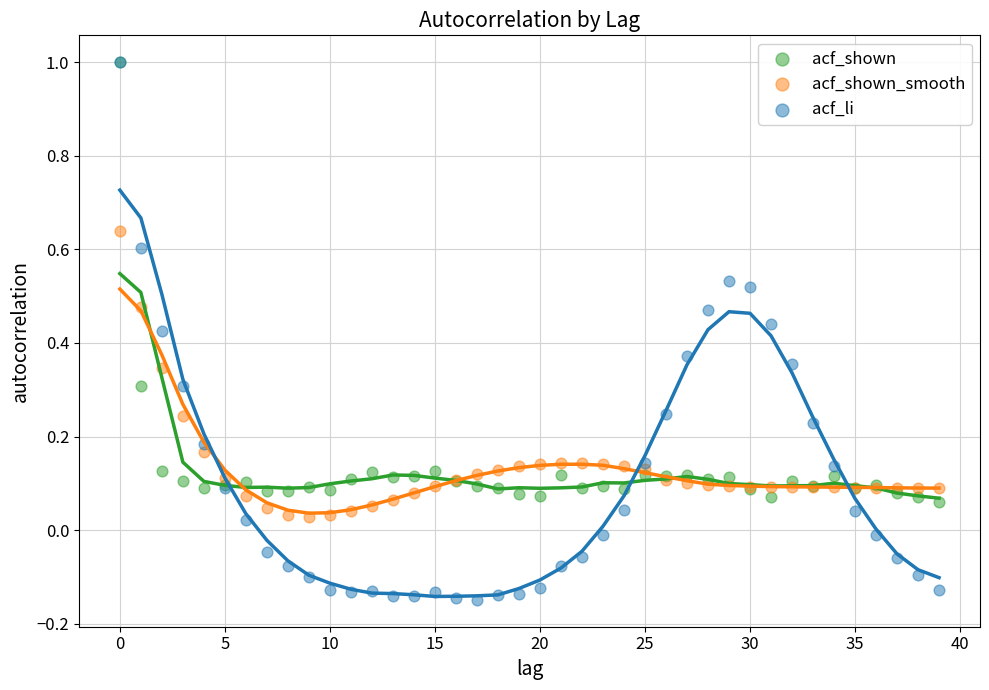

Which series reaches the minimum Y coordinate?

acf_li